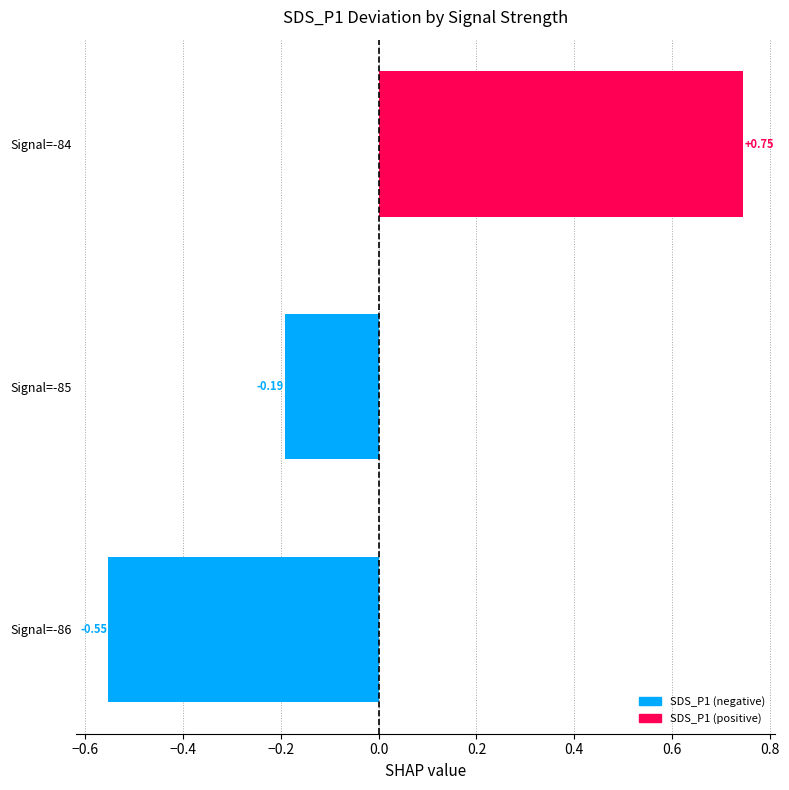

Between Signal=-85 and Signal=-84, which is larger?

Signal=-84